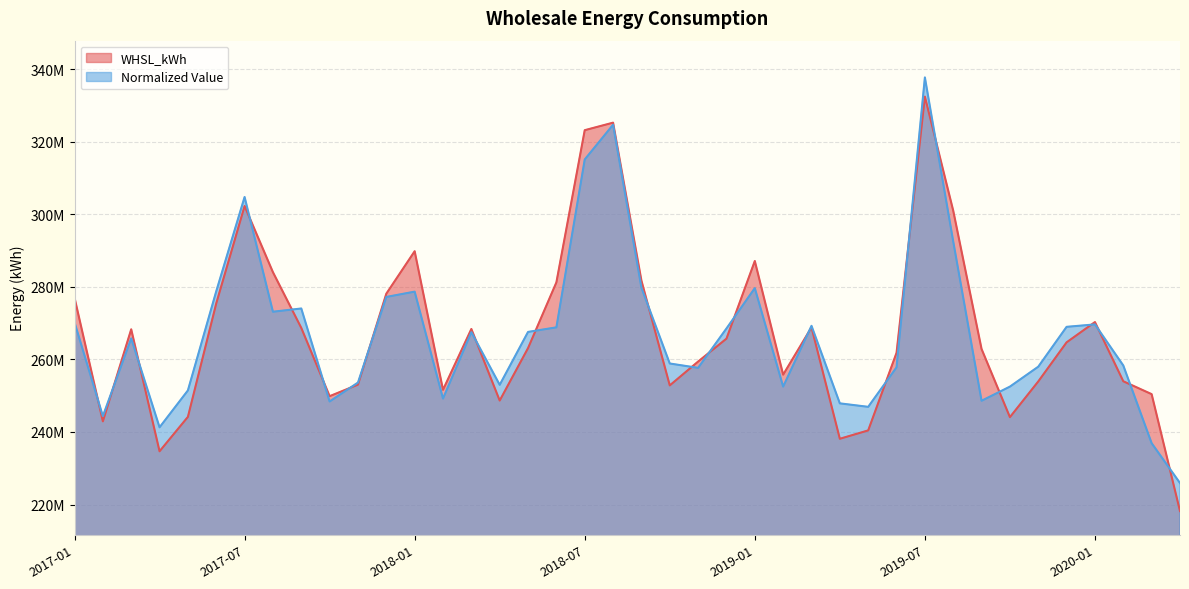

Which series ends up on top after the final intersection of Normalized Value and WHSL_kWh?

Normalized Value